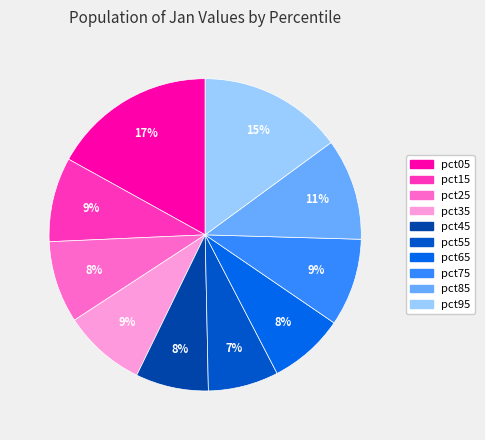

To the nearest percent, what is the average slice percentage?

10%